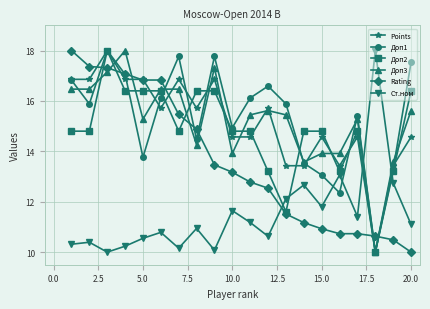

True or false: Rating and Ст.ном intersect in this chart.

True